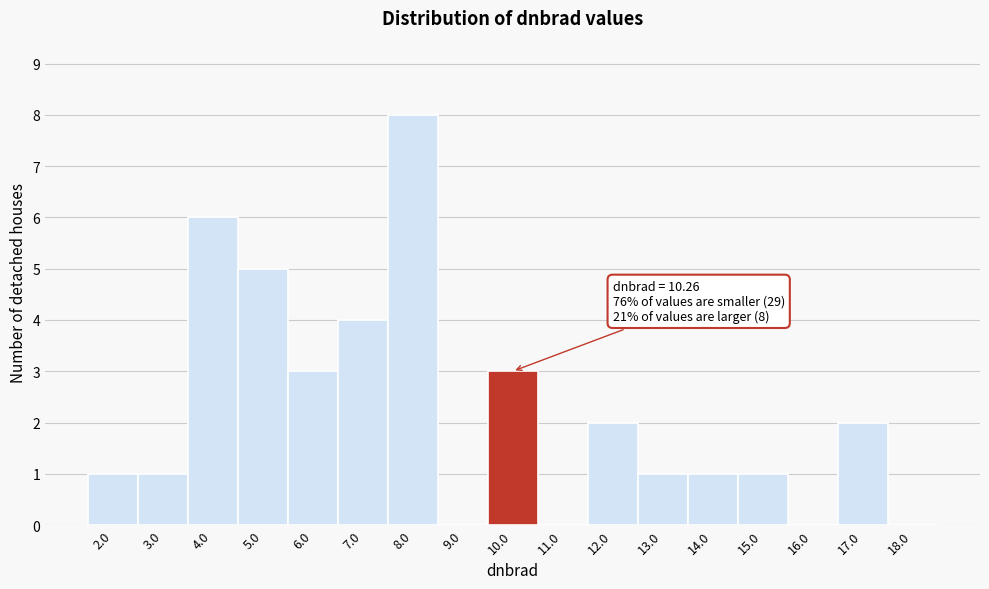

Reading left to right, extract all data points from this chart.

2.0=1	3.0=1	4.0=6	5.0=5	6.0=3	7.0=4	8.0=8	9.0=0	10.0=3	11.0=0	12.0=2	13.0=1	14.0=1	15.0=1	16.0=0	17.0=2	18.0=0